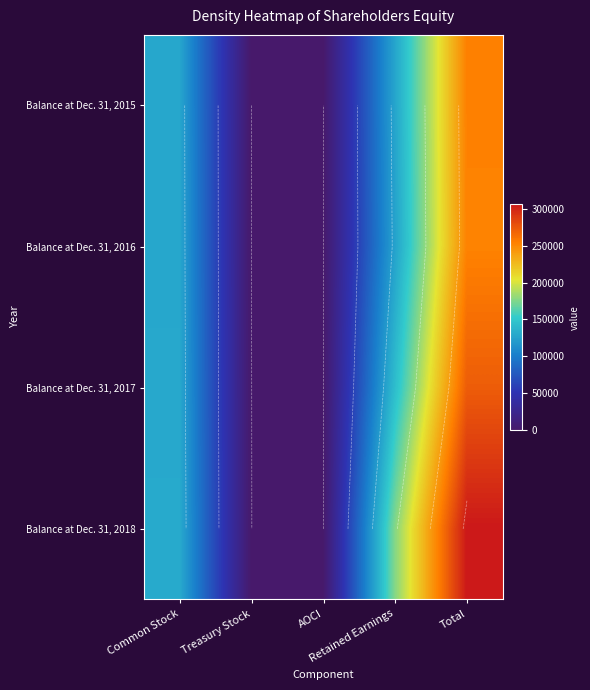

Is it true that Balance at Dec. 31, 2016 equals 445230 at Total?

False